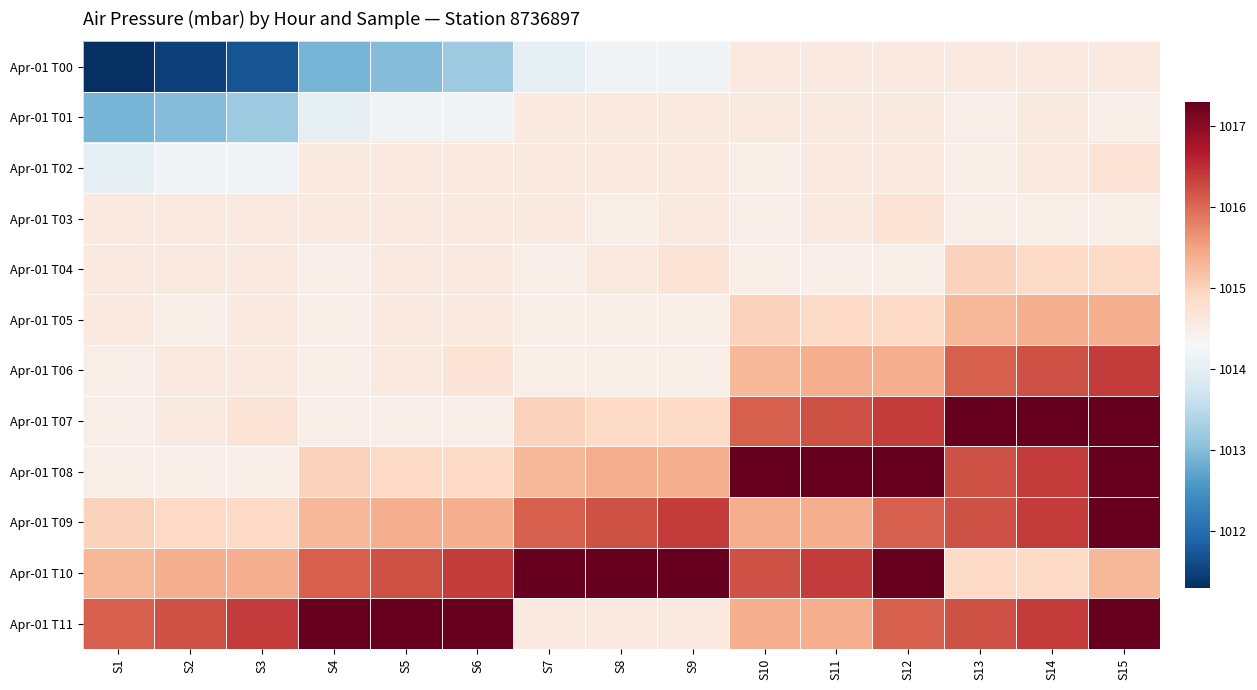

What is the total value across all series at S14?

12186.2